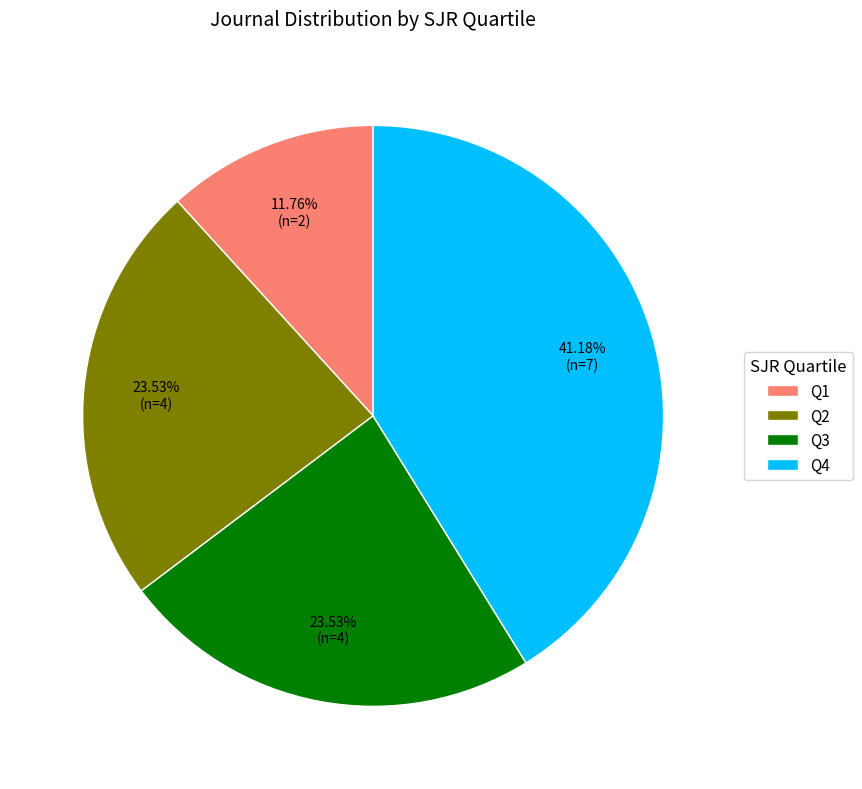

Between Q1 and Q2, which is larger?

Q2